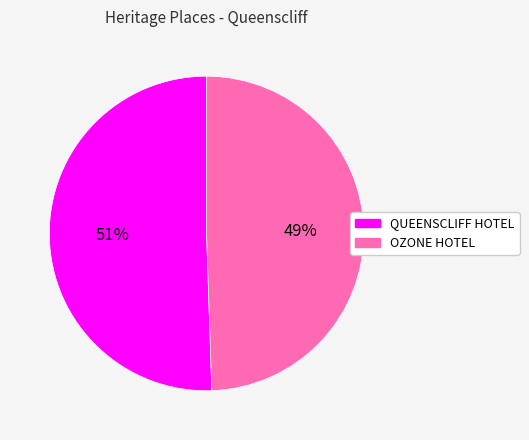

Is the sum of QUEENSCLIFF HOTEL and OZONE HOTEL greater than half?

Yes